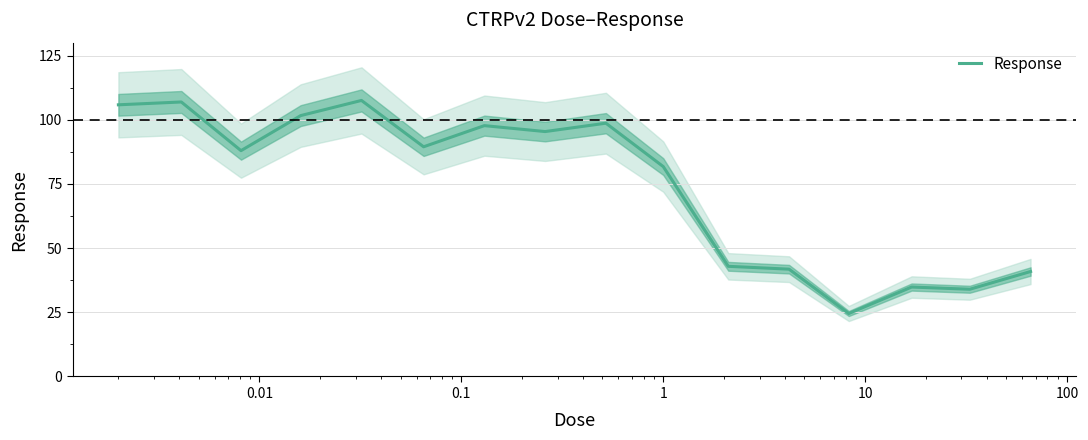

Reading left to right, what are all the values shown in this chart?

105.8	106.9	88.0	101.6	107.5	89.5	97.7	95.4	98.6	81.7	42.9	41.8	24.5	34.8	34.0	40.9